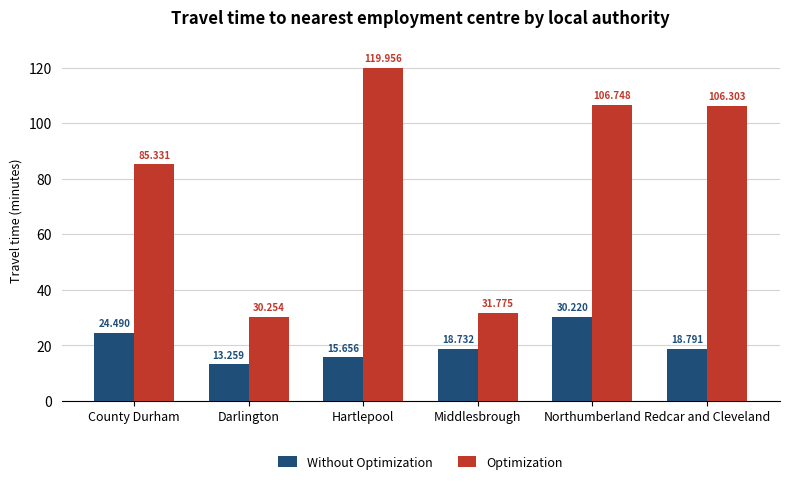

What is the average value of the Without Optimization series?

20.2